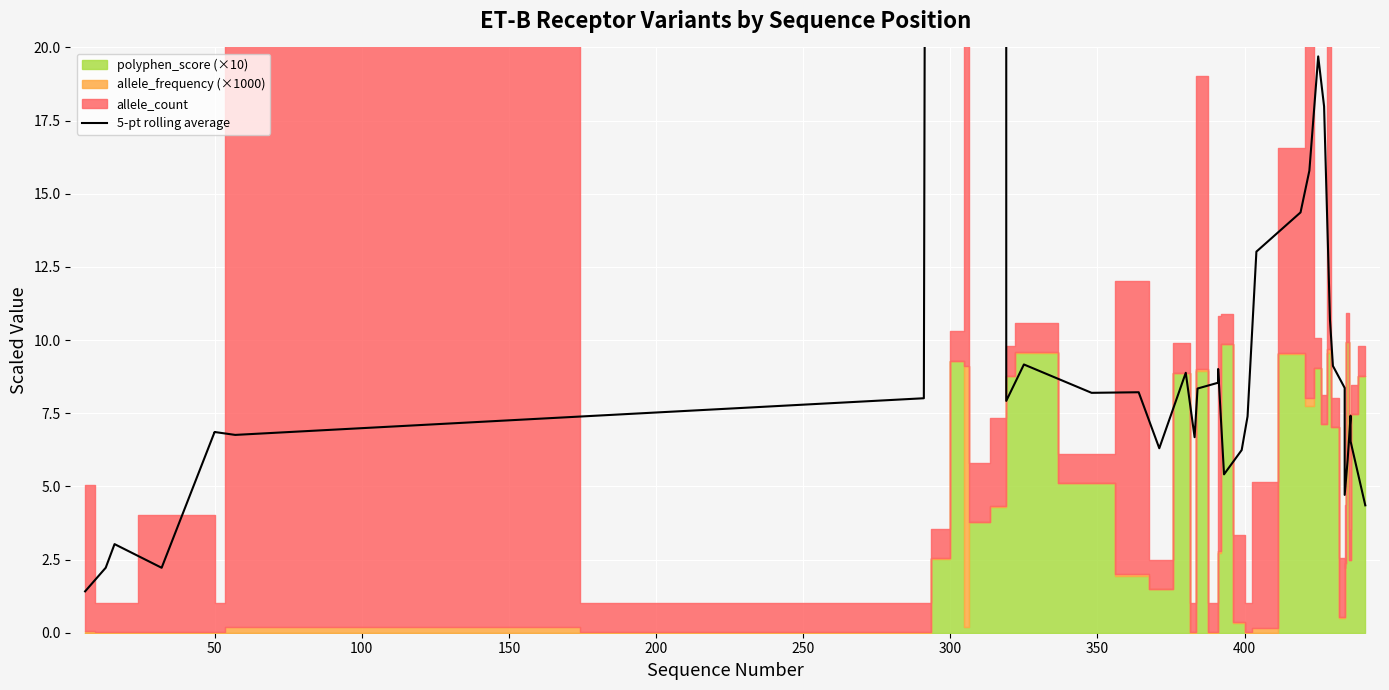

What is the value of the 27th point from the left?

13.0